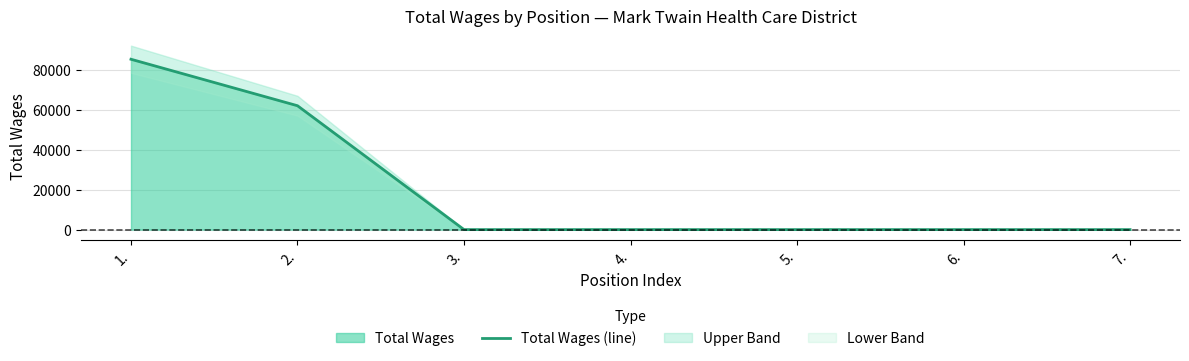

Rank the categories by value from lowest to highest.

3., 4., 5., 6., 7., 2., 1.